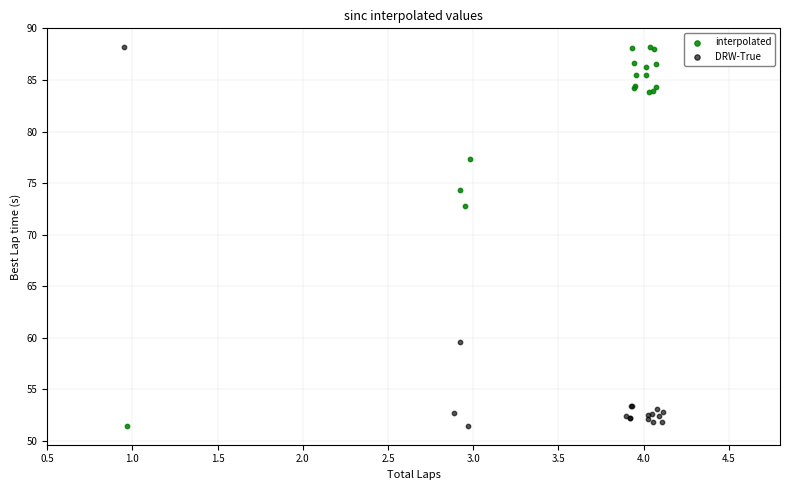

What are all the series names shown in the legend?

interpolated, DRW-True